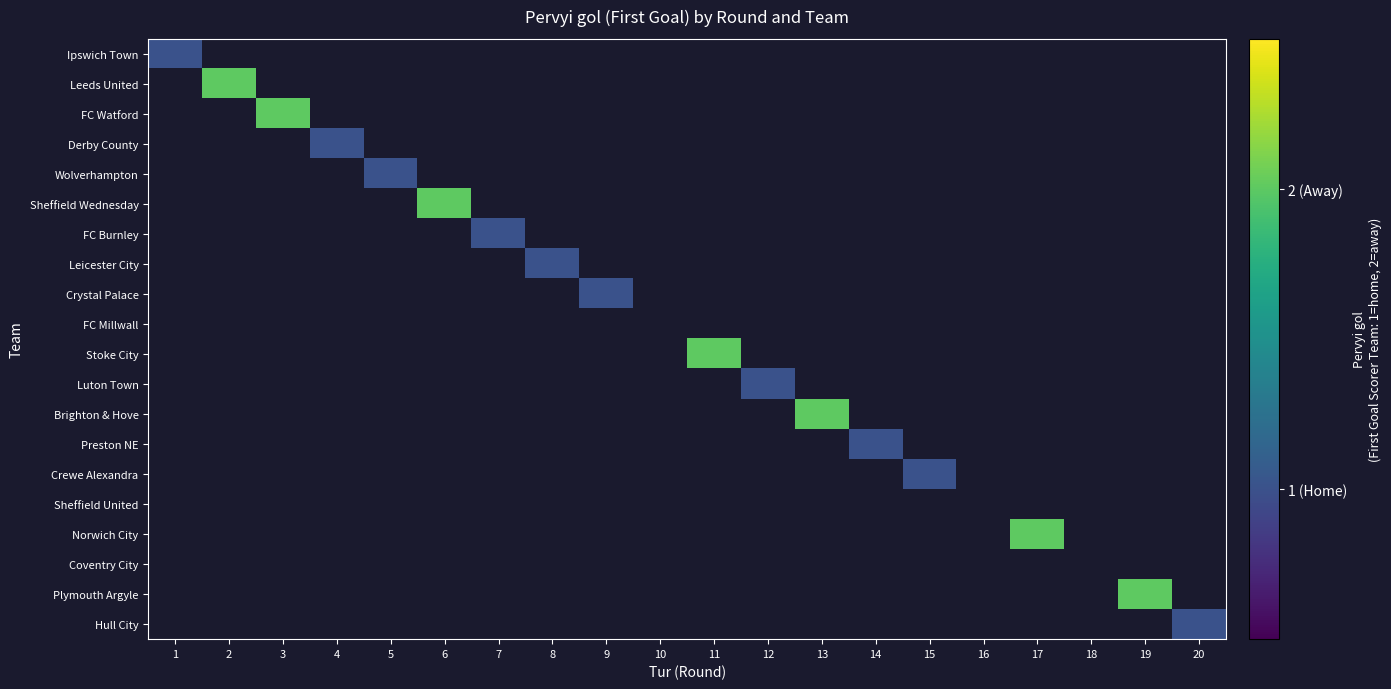

List the series in order of their peak value, highest first.

Leeds United, FC Watford, Sheffield Wednesday, Stoke City, Brighton & Hove, Norwich City, Plymouth Argyle, Ipswich Town, Derby County, Wolverhampton, FC Burnley, Leicester City, Crystal Palace, Luton Town, Preston NE, Crewe Alexandra, Hull City, FC Millwall, Sheffield United, Coventry City